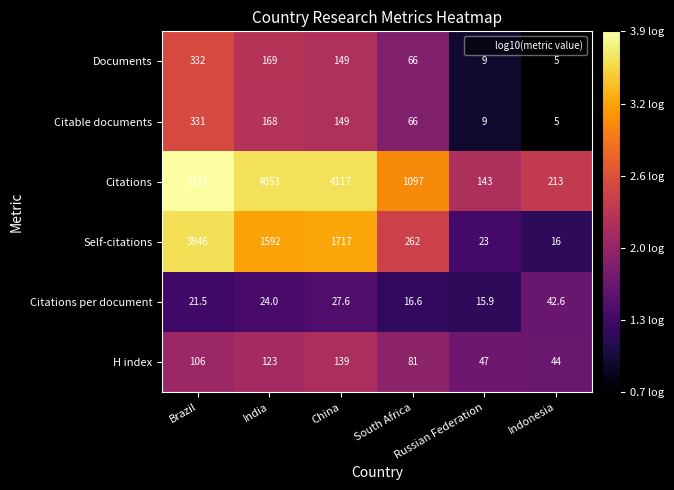

Which series has the largest range (max minus min)?

Citations